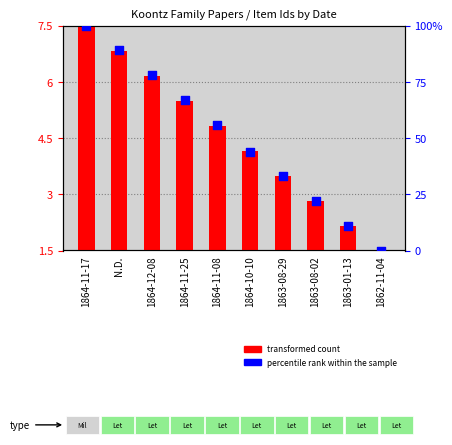

What is the total value across all series at 1864-11-17?

15.0